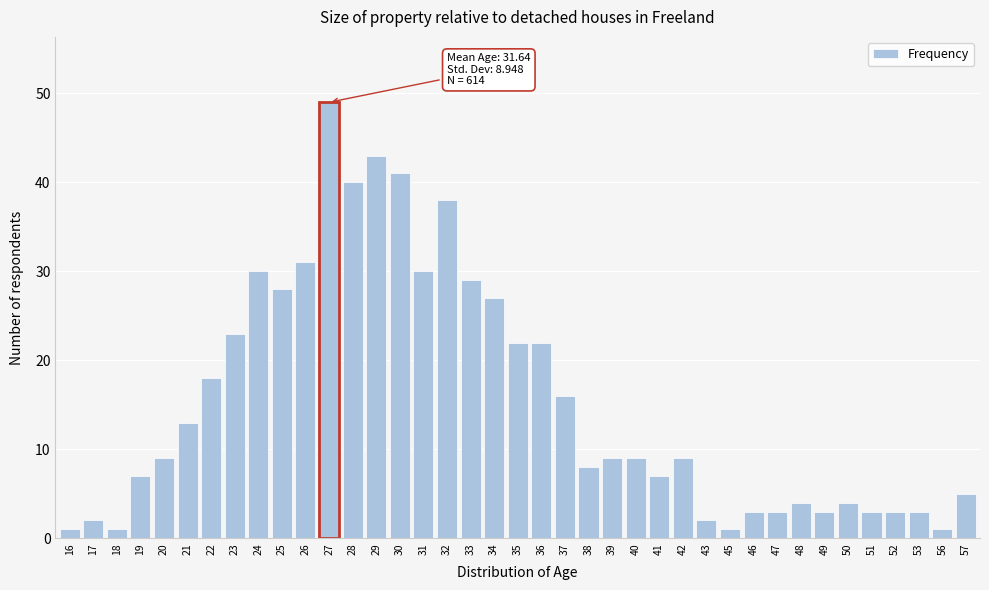

What is the average value?

15